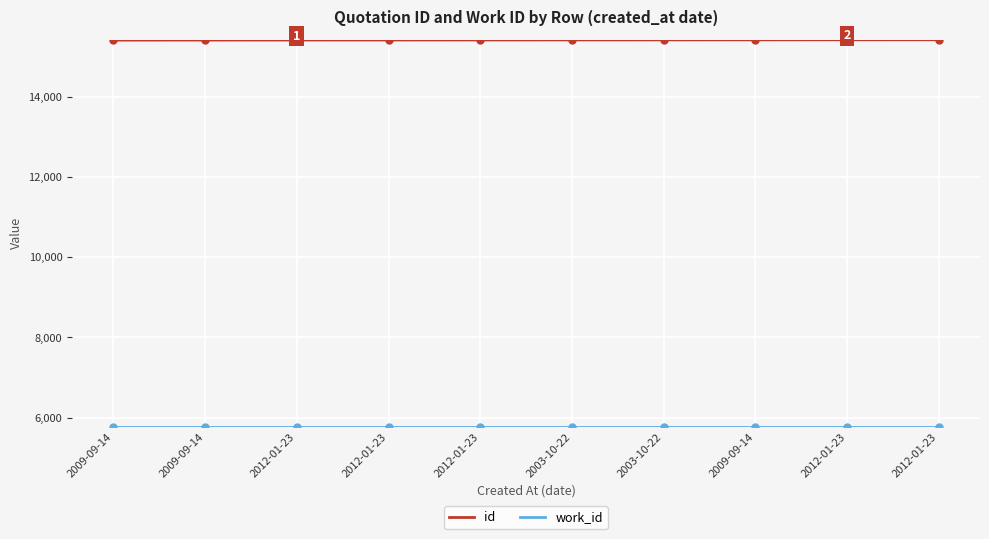

Count the number of categories in the chart.

10